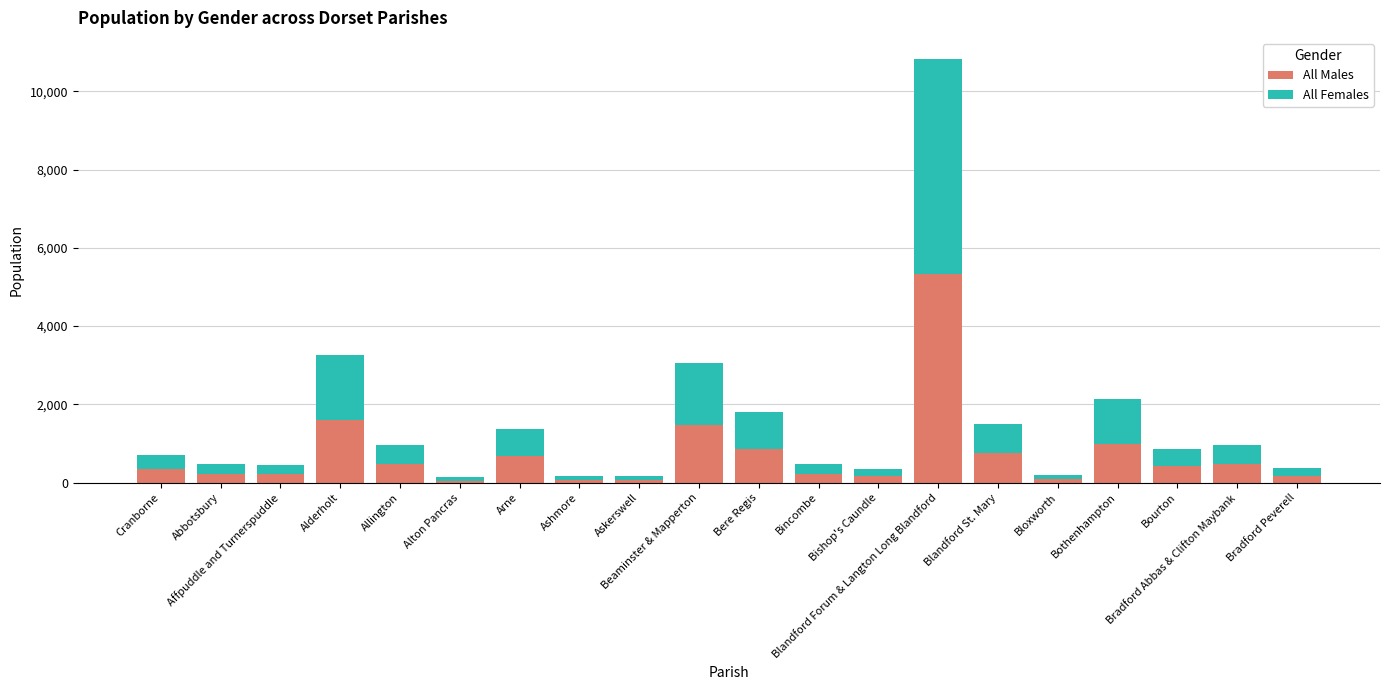

What are all the series names shown in the legend?

All Males, All Females